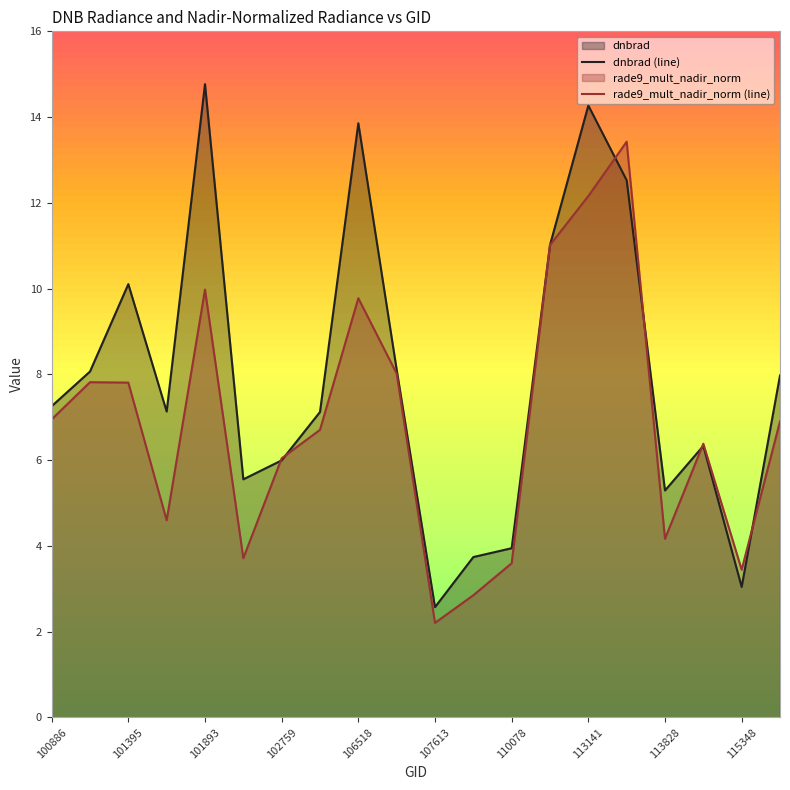

True or false: dnbrad (line) has more than 1 interior local peaks.

True